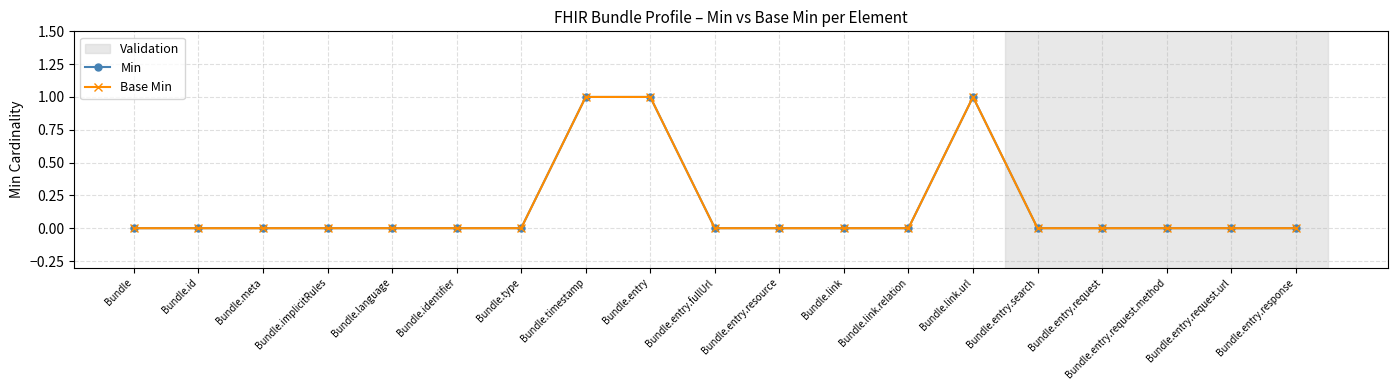

Is this an area chart (filled region under the line)?

No